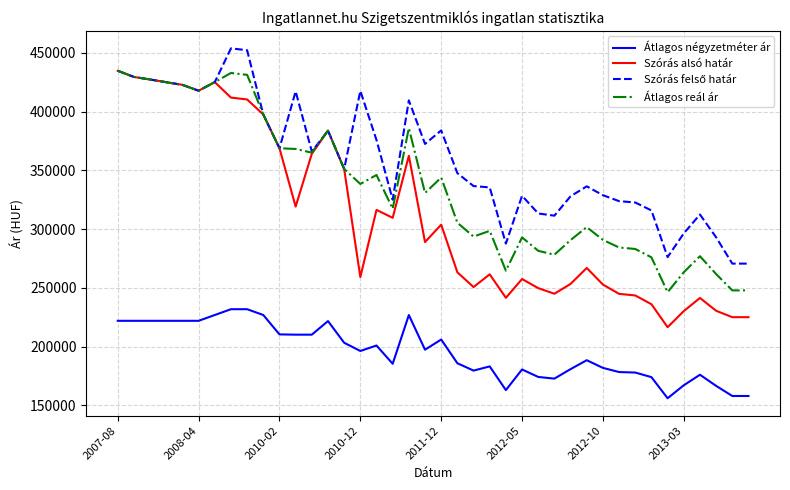

Which series has the widest spread of values?

Szórás alsó határ